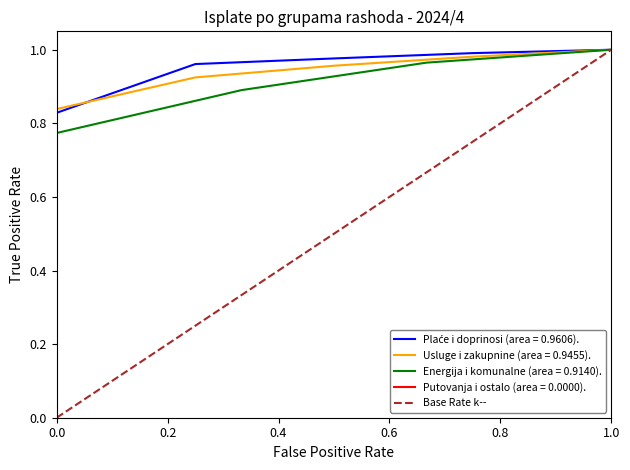

The value of Usluge i zakupnine (area = 0.9455). at 1.0 is 1.0. True or false?

True